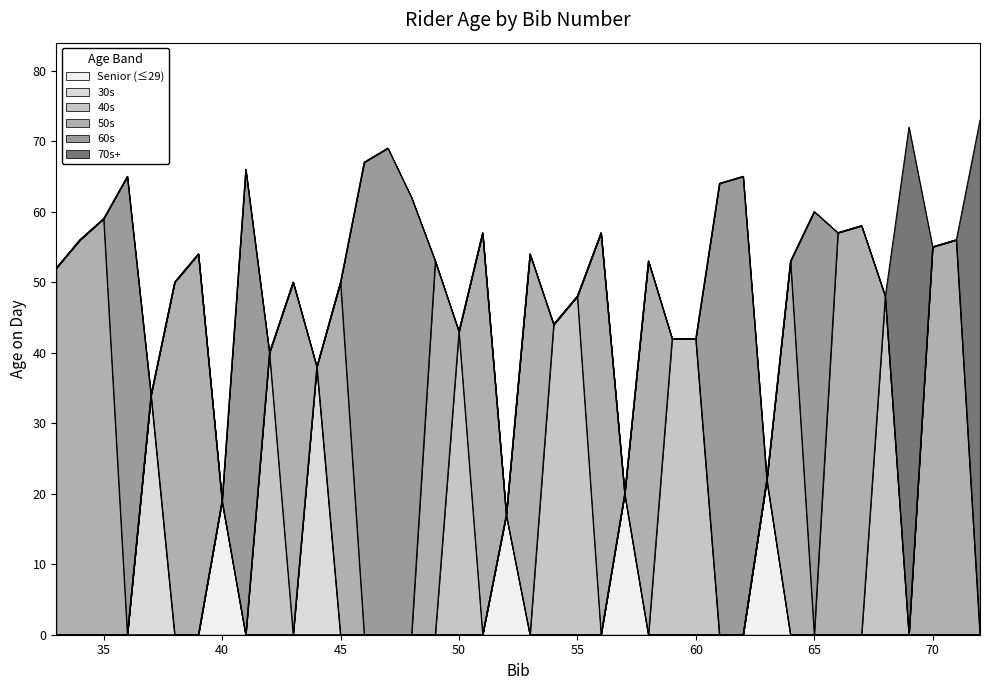

Which label corresponds to the largest value in the chart?

72